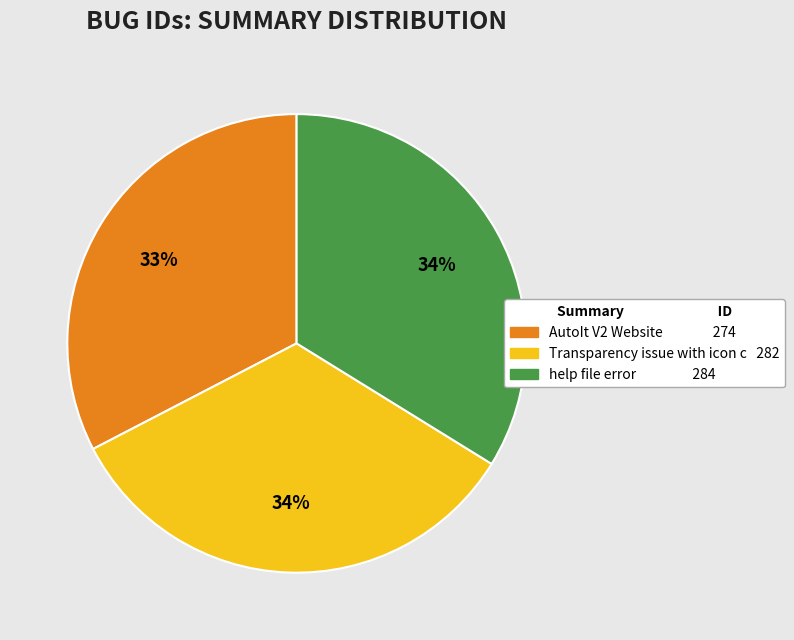

Does any single category account for the majority?

No